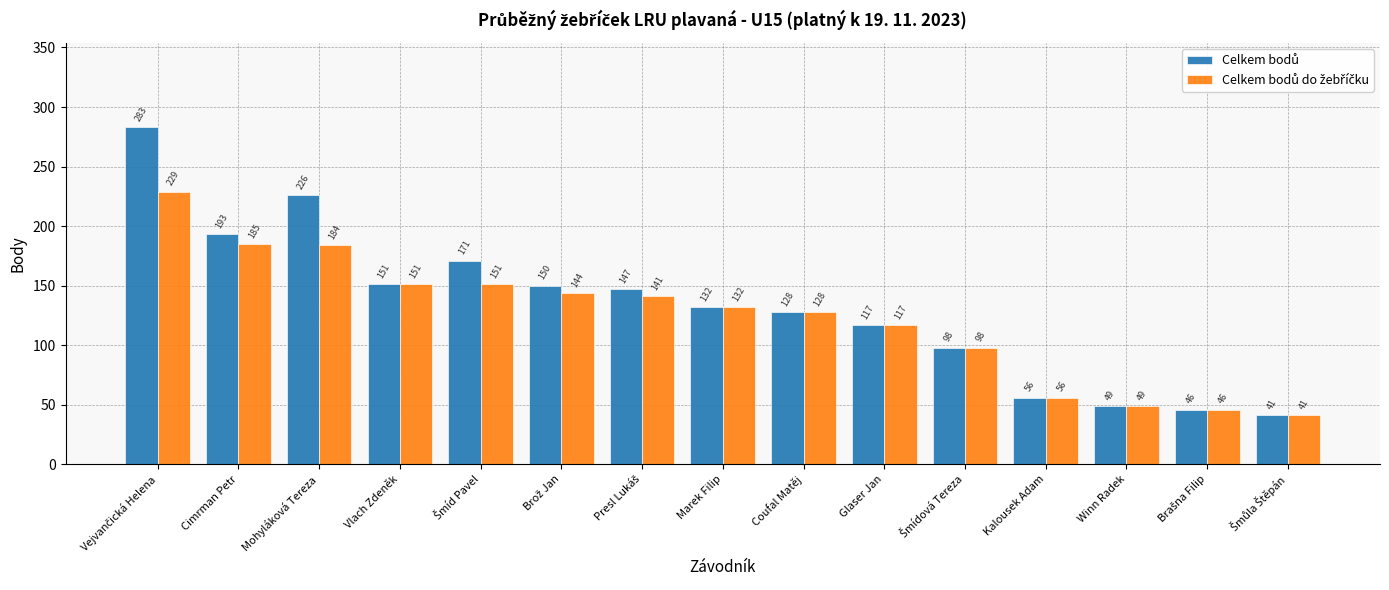

What is the total value across all series at Vlach Zdeněk?

302